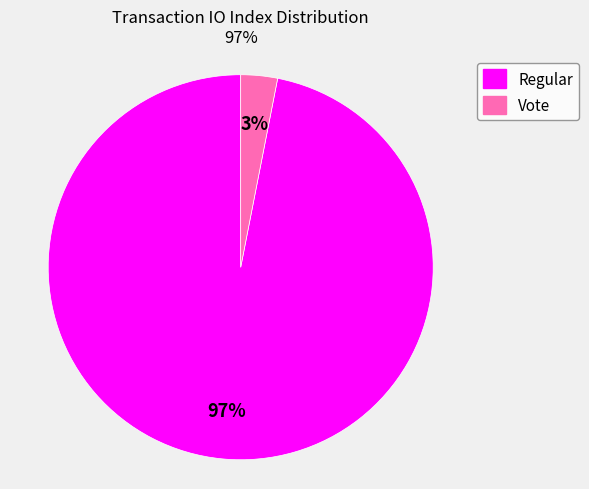

To the nearest percent, what percentage of the pie is Regular?

97%